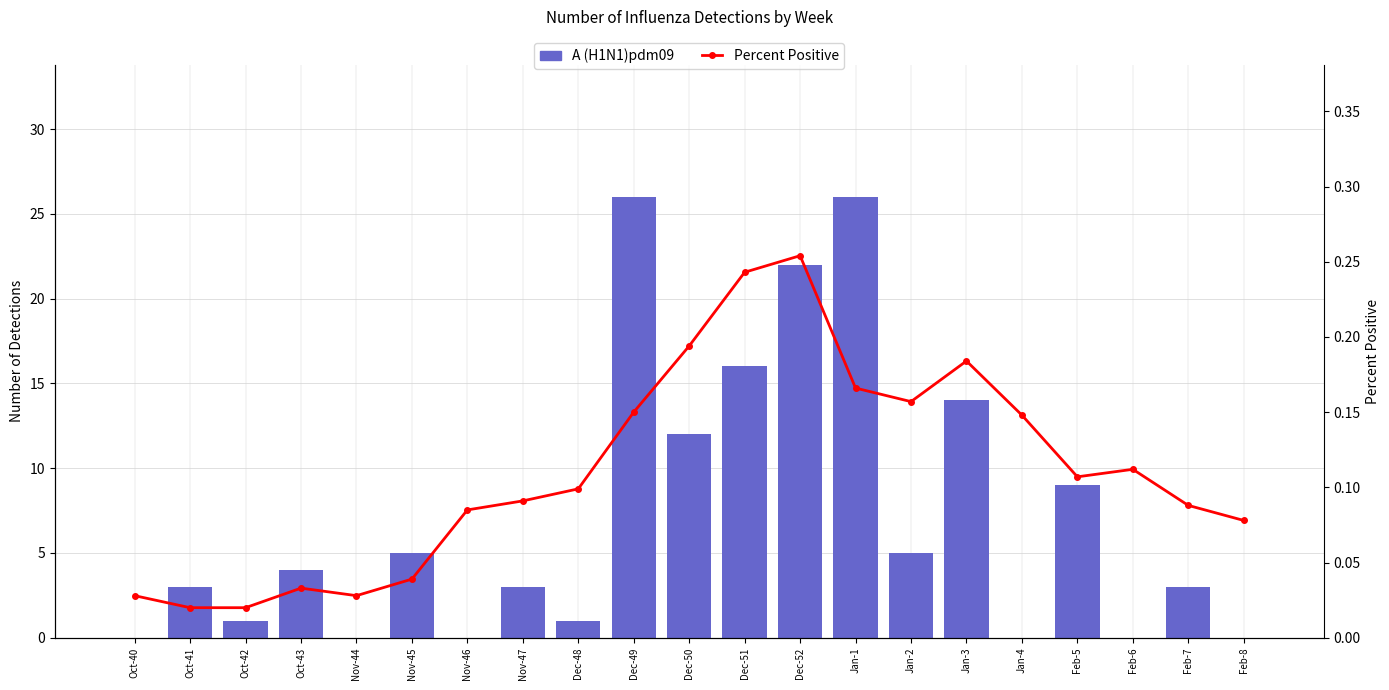

Which category has the lowest value in the A (H1N1)pdm09 series?

Oct-40